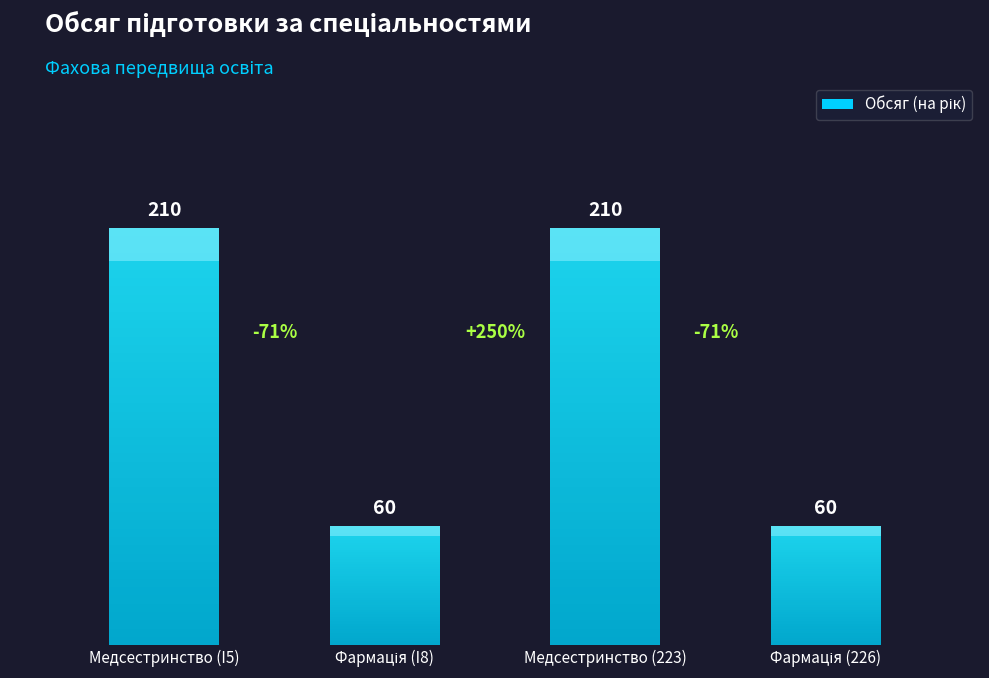

Read the value at Фармація (I8).

60